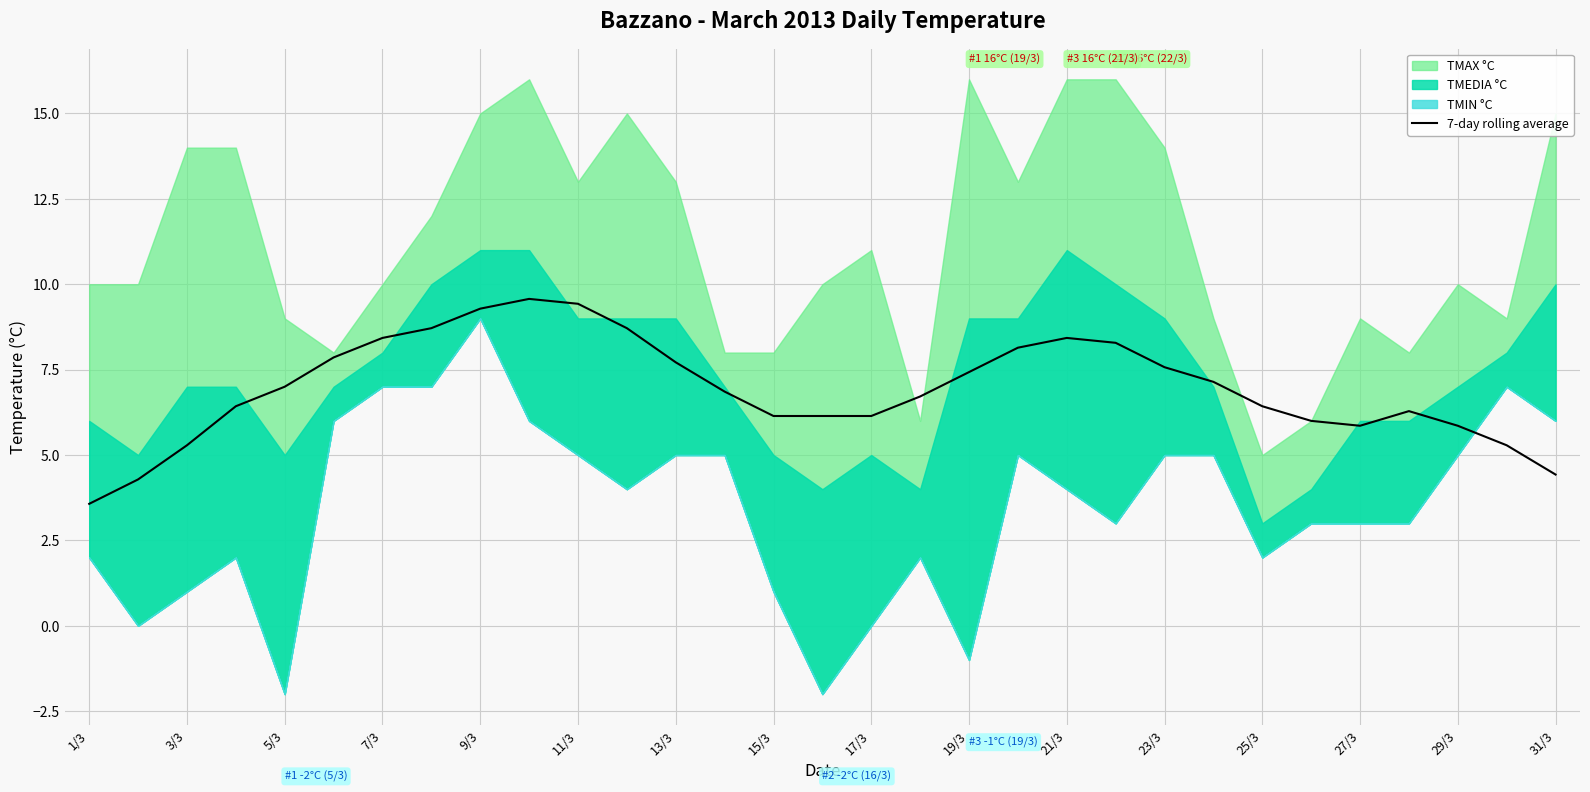

Which category has the lowest value in the 7-day rolling average series?

1/3